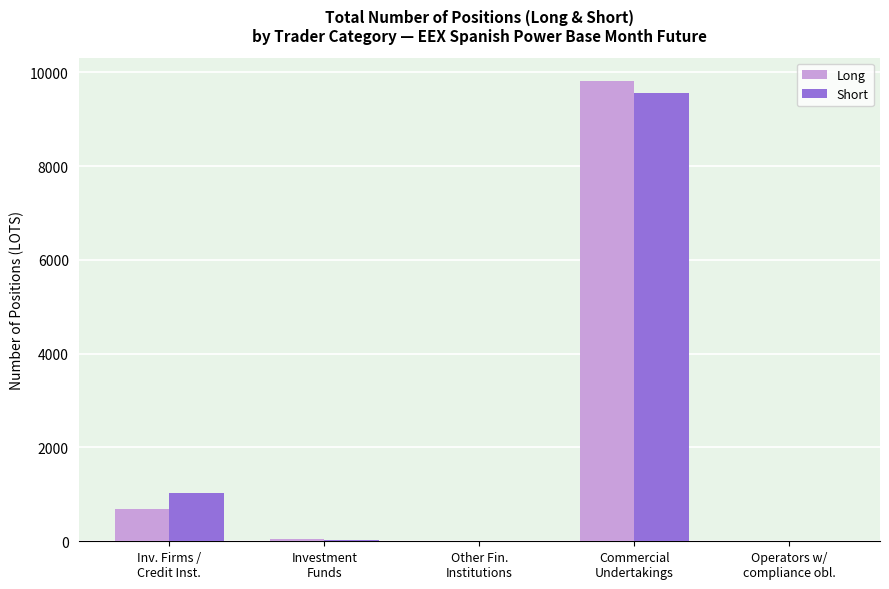

What is the sum of all Long values?

10578.0